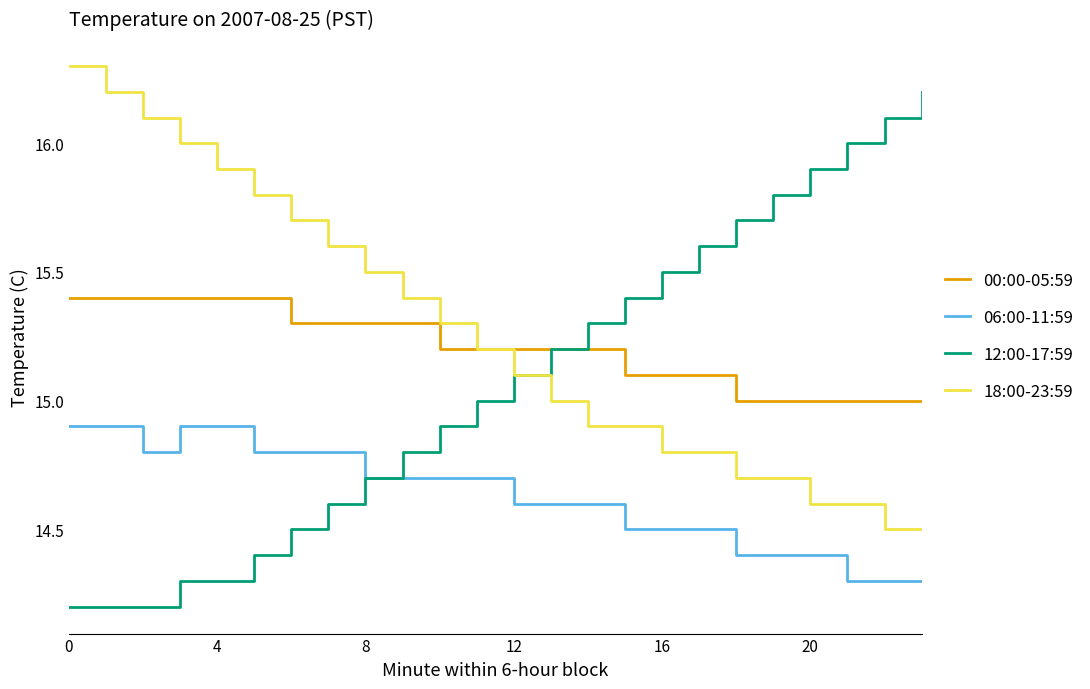

What is the minimum value shown in the chart?

14.2